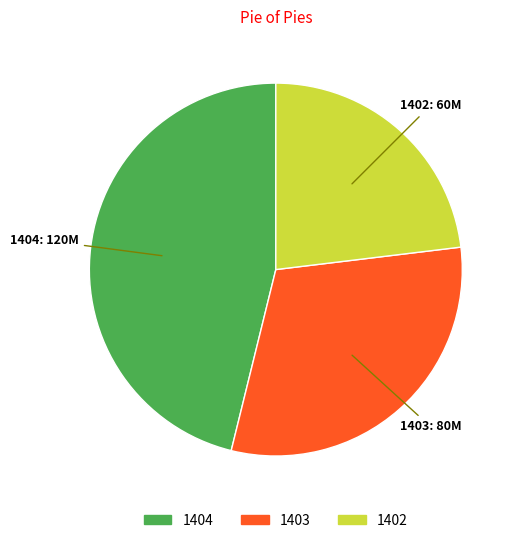

Rank the categories by value from lowest to highest.

1402, 1403, 1404